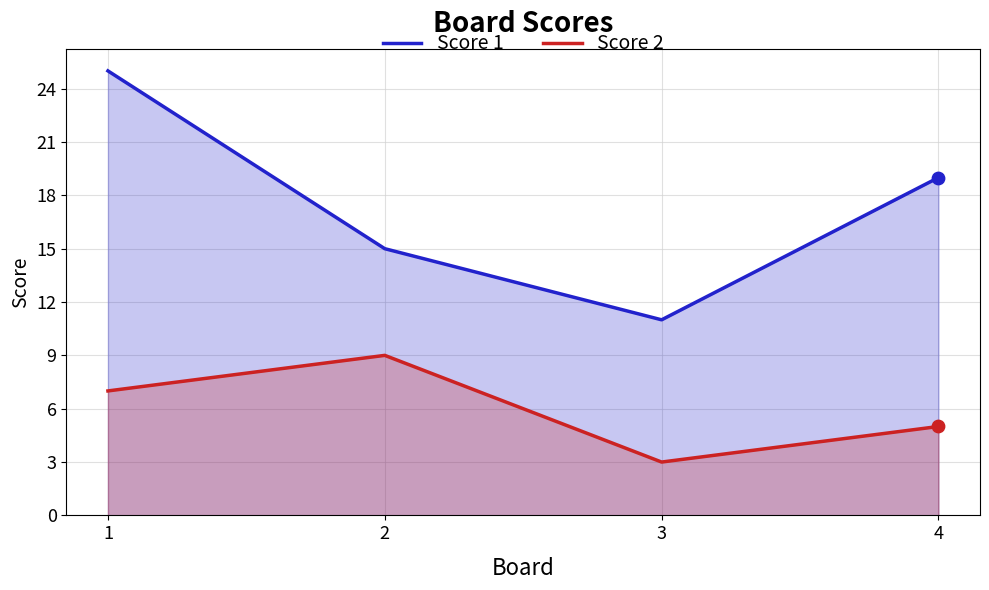

What are all the series names shown in the legend?

Score 1, Score 2